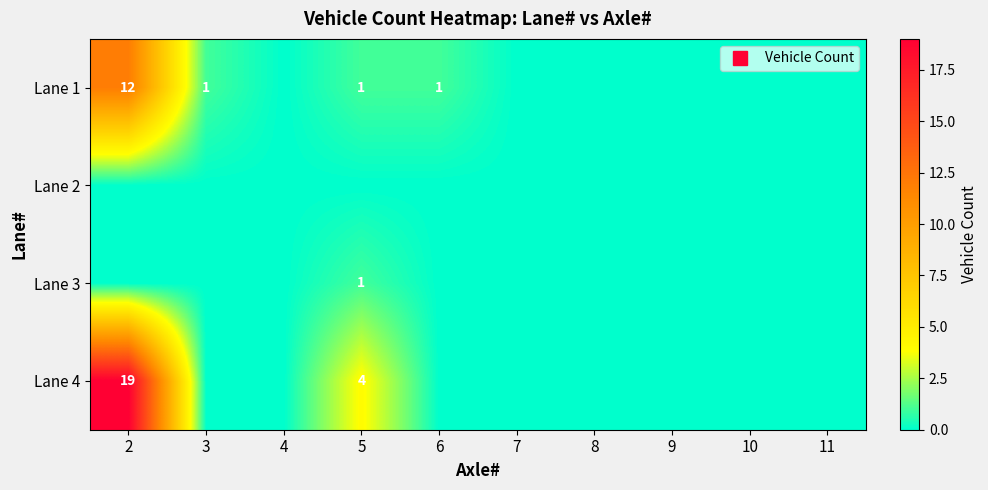

The Lane 1 series shows 0 at 9. True or false?

True